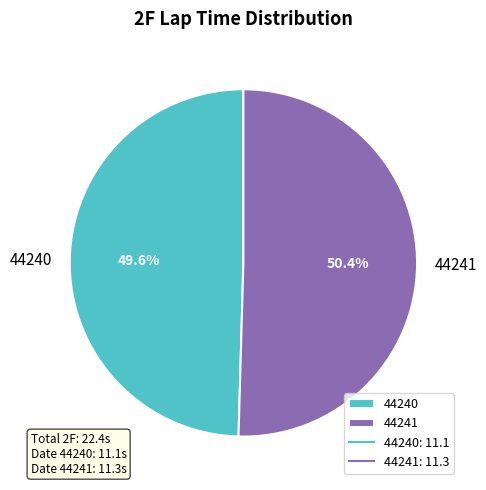

True or false: 44240 accounts for 50% of the total.

True